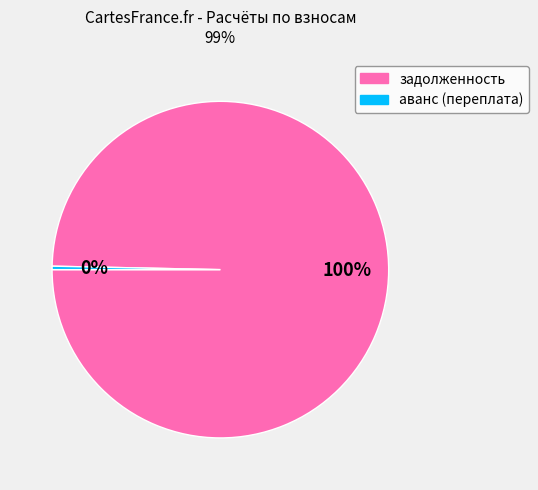

Do аванс (переплата) and задолженность together represent more than half of the pie?

Yes